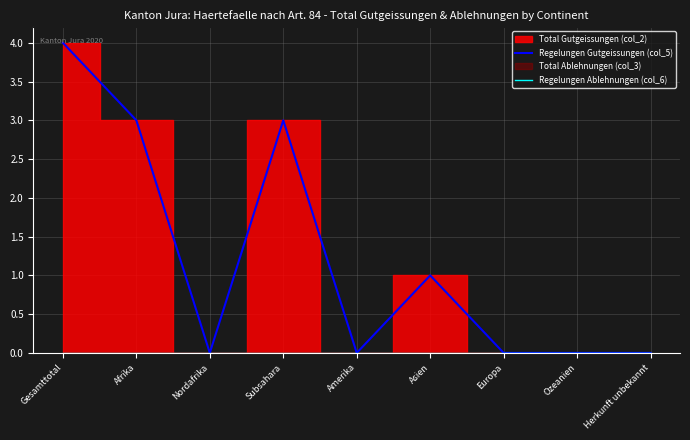

Does the chart have visible grid lines?

Yes